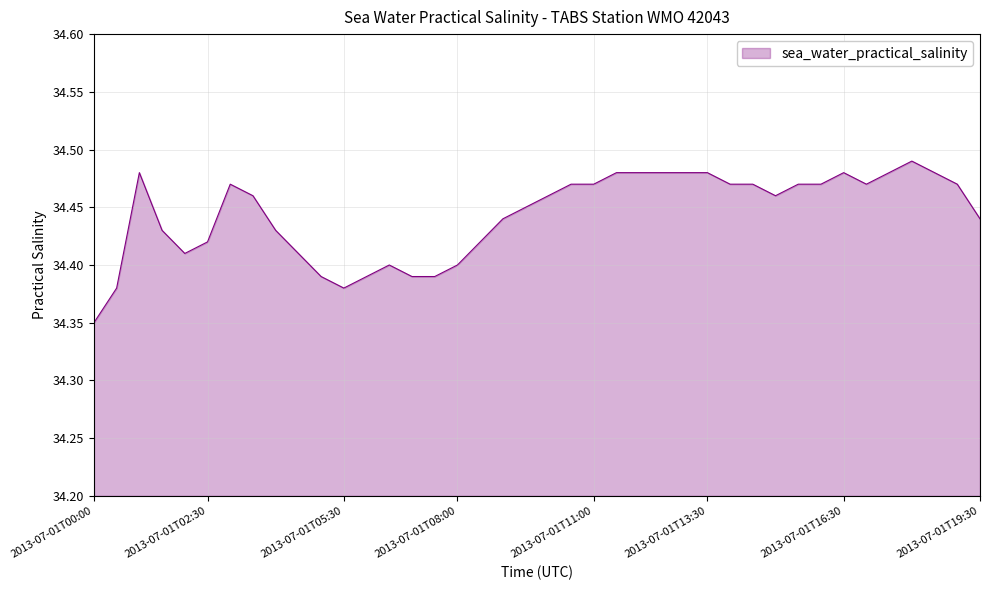

Does the chart have visible grid lines?

Yes